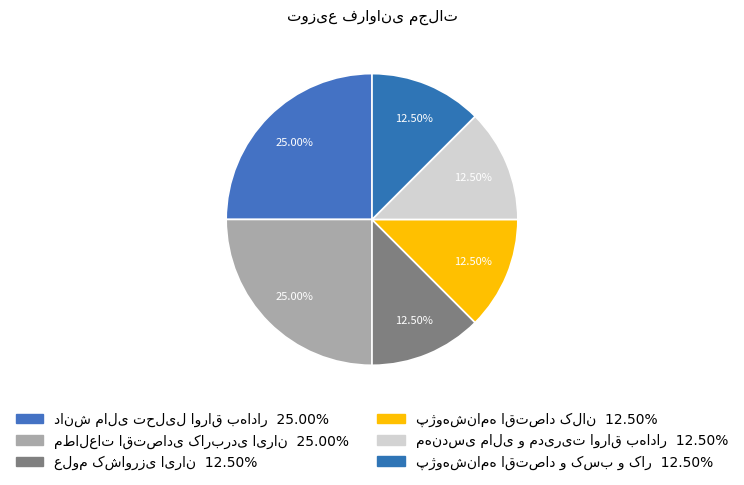

Count the number of slices in the pie.

6